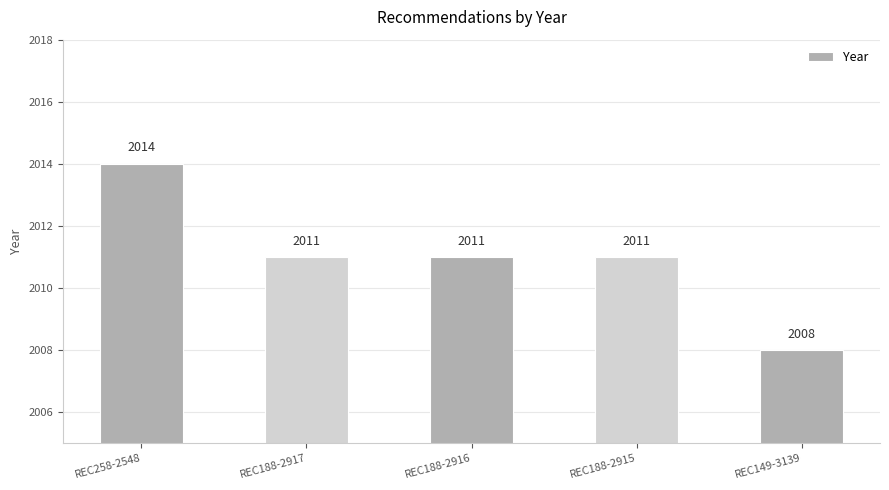

Which label corresponds to the largest value in the chart?

REC258-2548